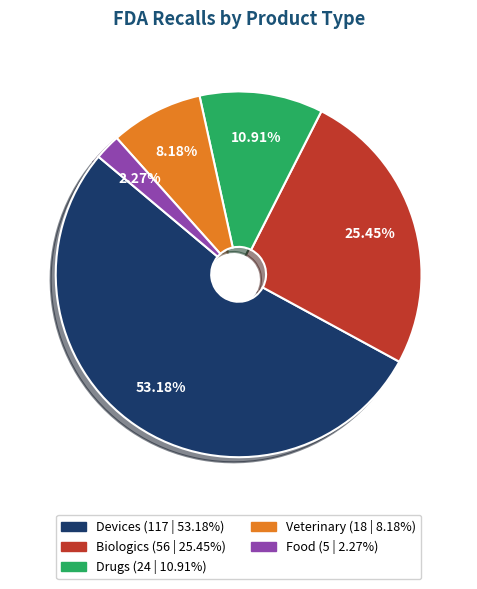

To the nearest percent, what is the difference between the largest and smallest slice percentages?

51%